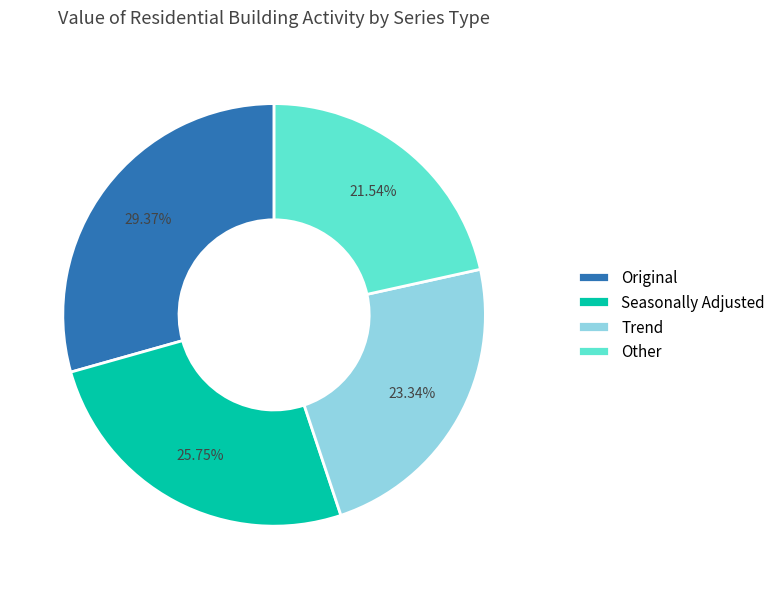

What is the ratio of the value at Trend to the value at Seasonally Adjusted?

0.9